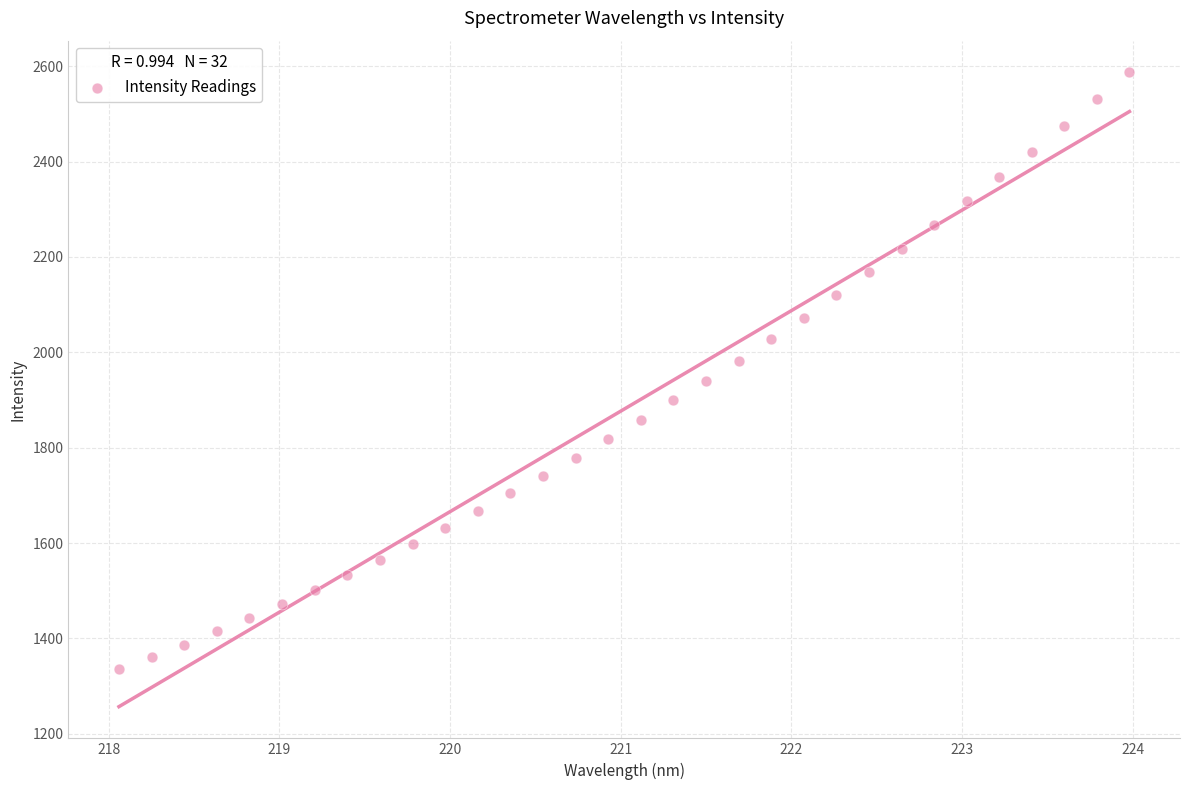

What is the range of X values (max minus min)?

5.9